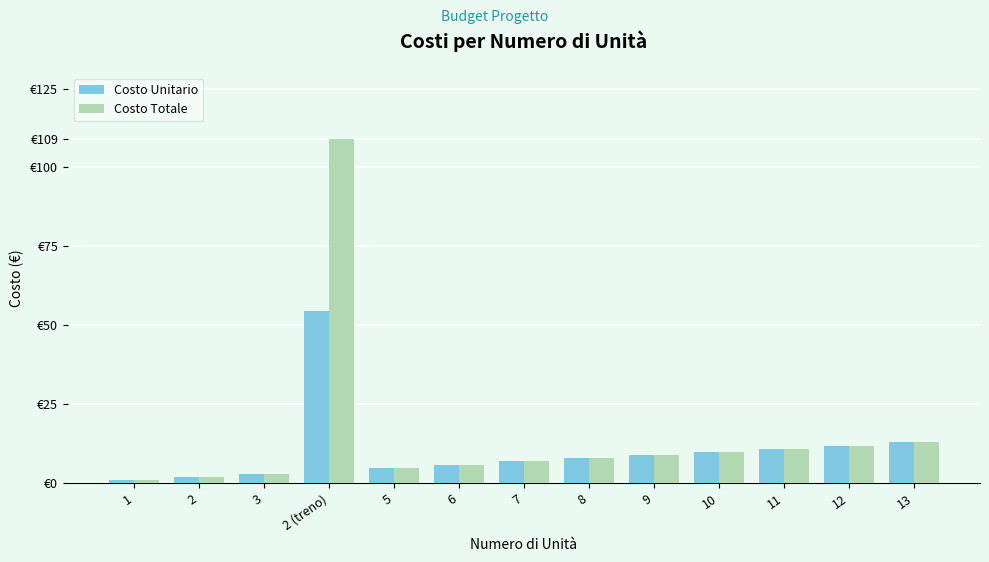

Which series has the widest spread of values?

Costo Totale